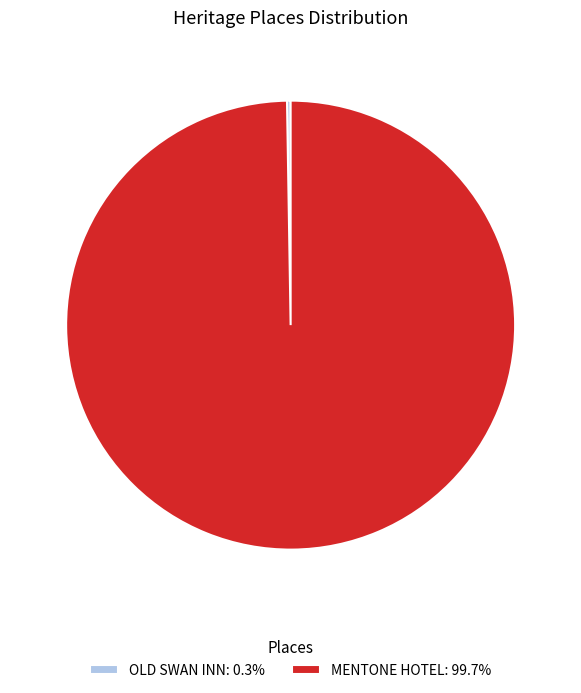

Does MENTONE HOTEL: 99.7% represent more than half of the total?

Yes